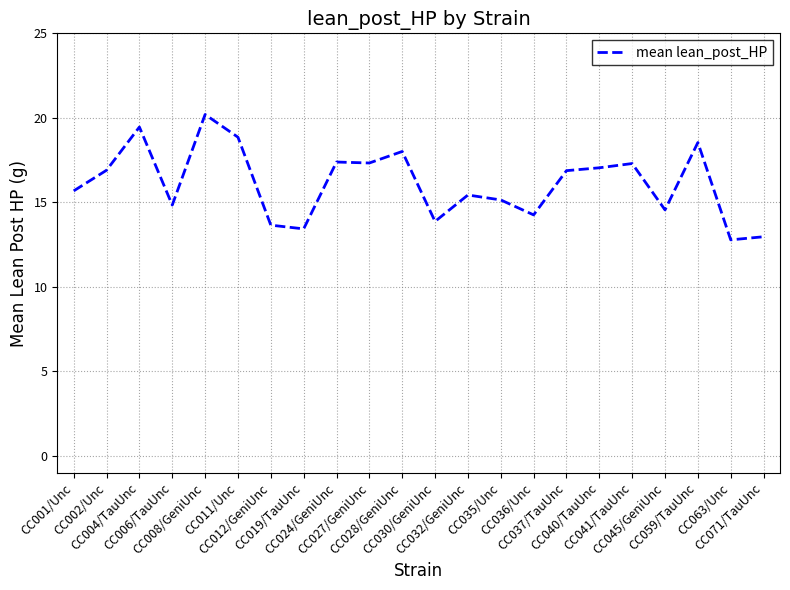

What is the smallest value displayed?

12.8